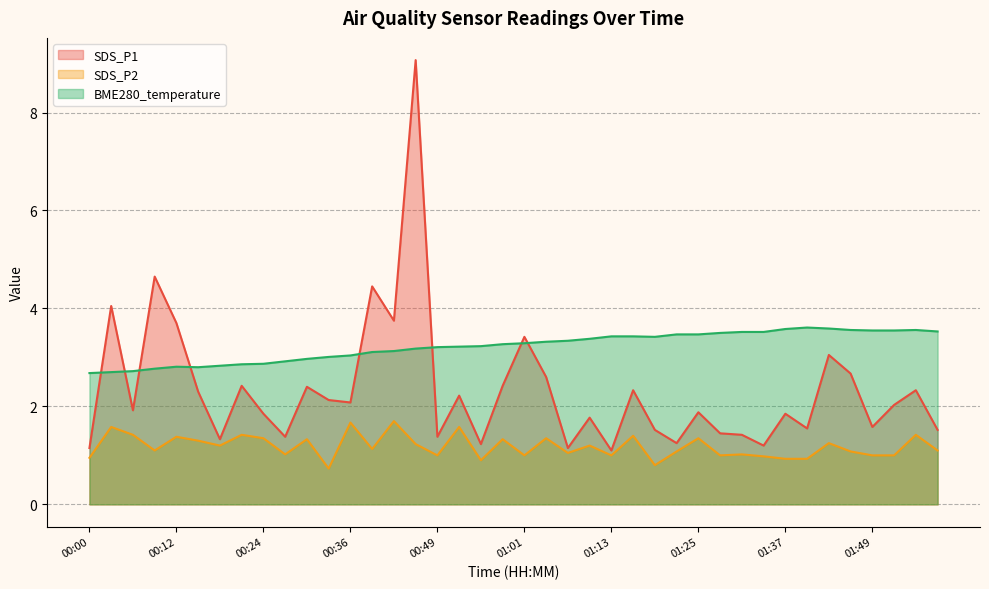

Which series has the largest total across all categories?

BME280_temperature